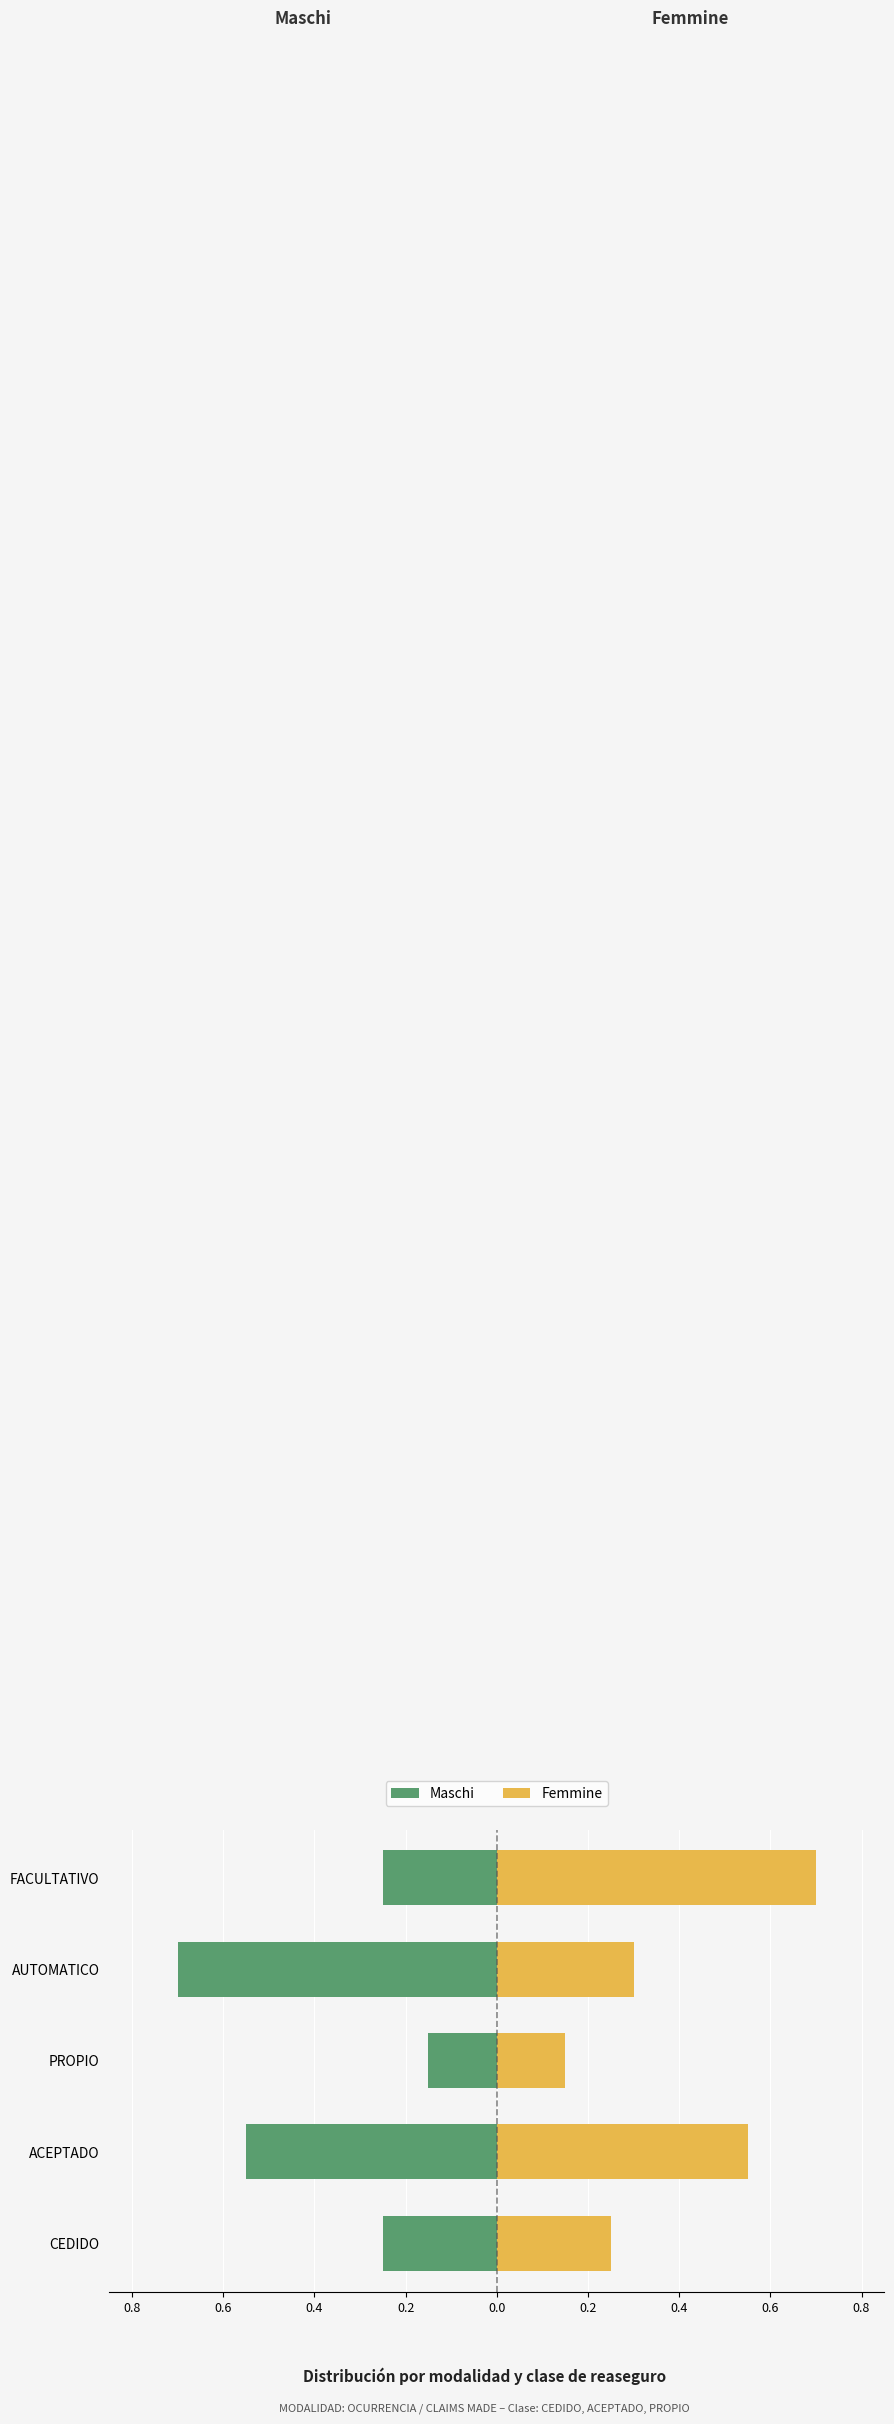

Reading left to right, what are all the values shown in this chart?

Maschi: -0.2	-0.6	-0.1	-0.7	-0.2
Femmine: 0.2	0.6	0.1	0.3	0.7